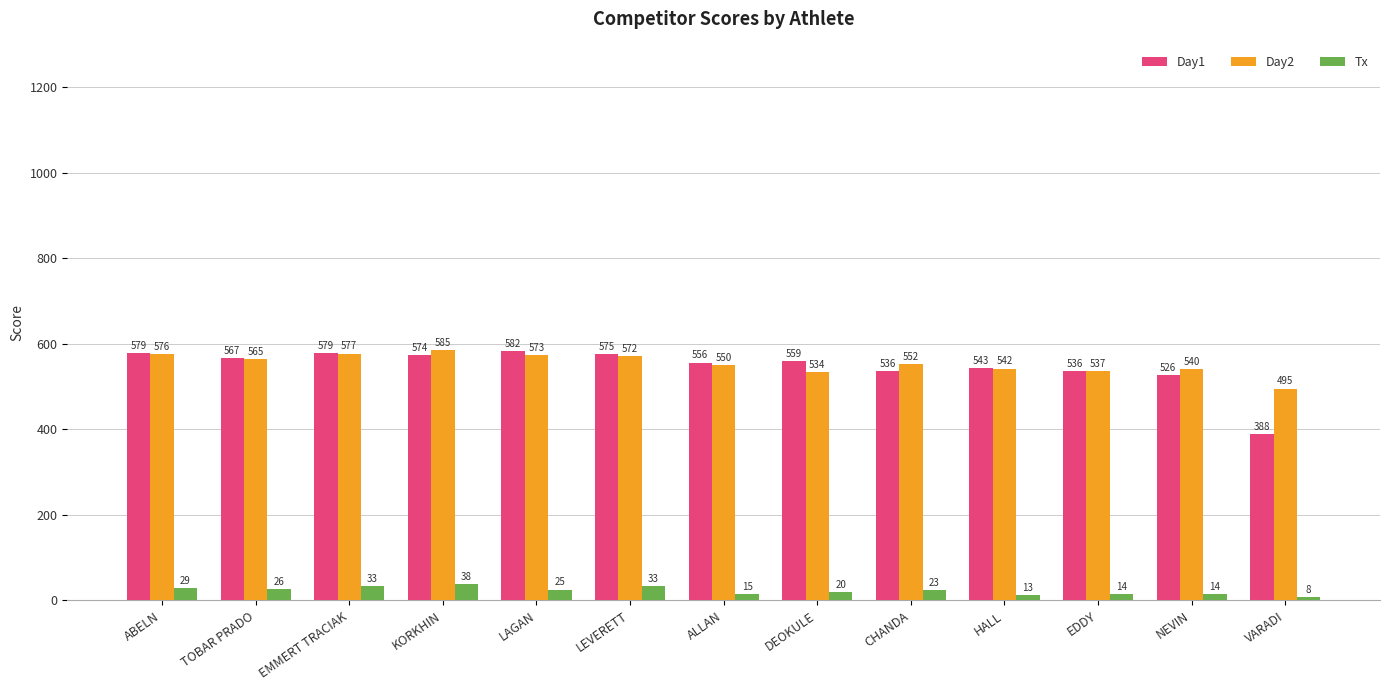

What is the value of the Day2 bar at the 4th from the left?

585